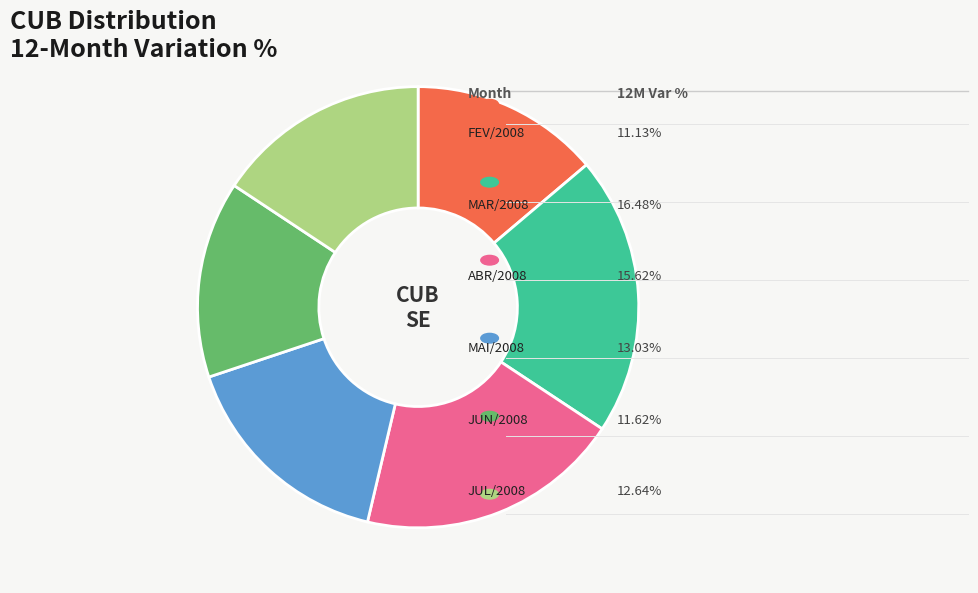

Does any single category account for the majority?

No